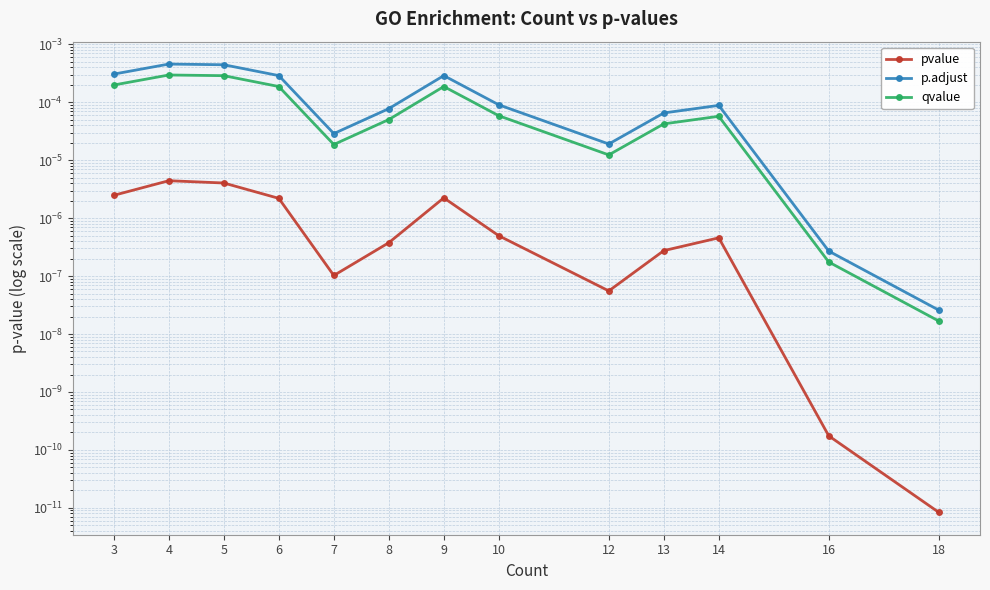

True or false: pvalue and qvalue cross at least once.

False